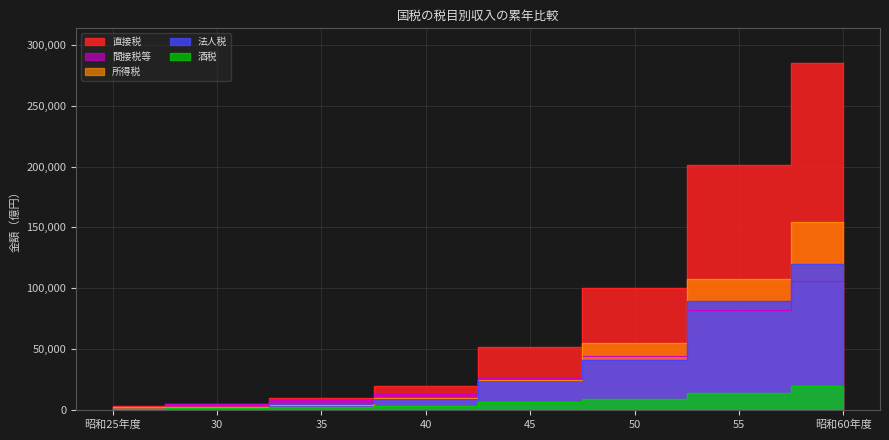

The 間接税等 series shows 44460 at 50. True or false?

True